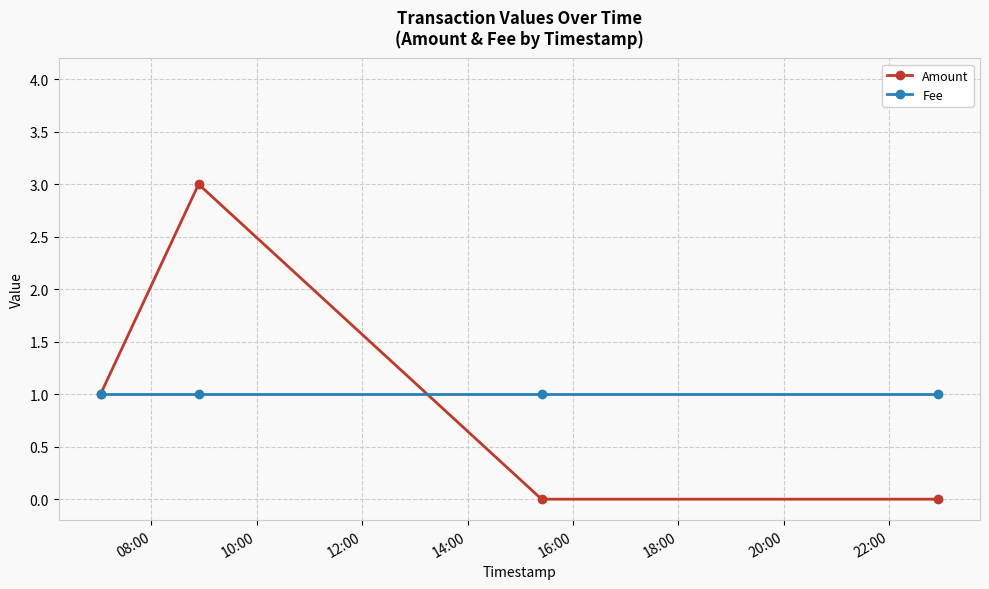

What is the sum of all Fee values?

4